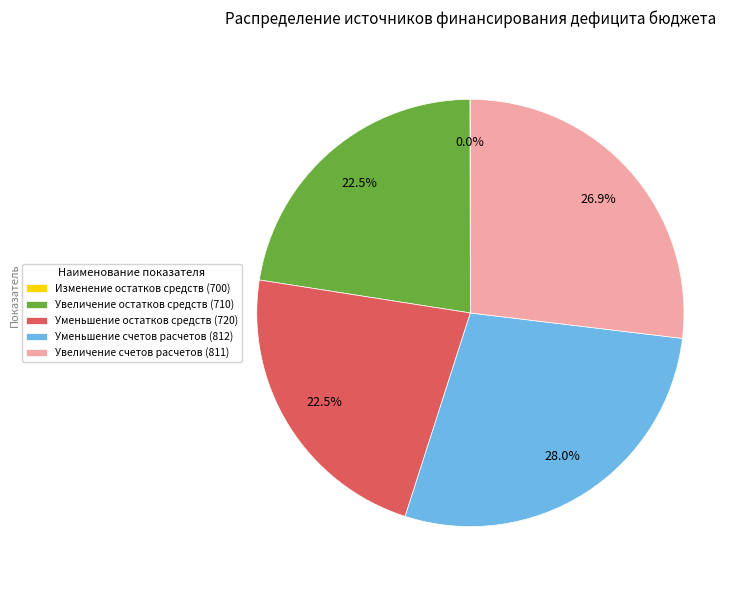

Is it true that Уменьшение остатков средств (720) is 37% of the pie?

False